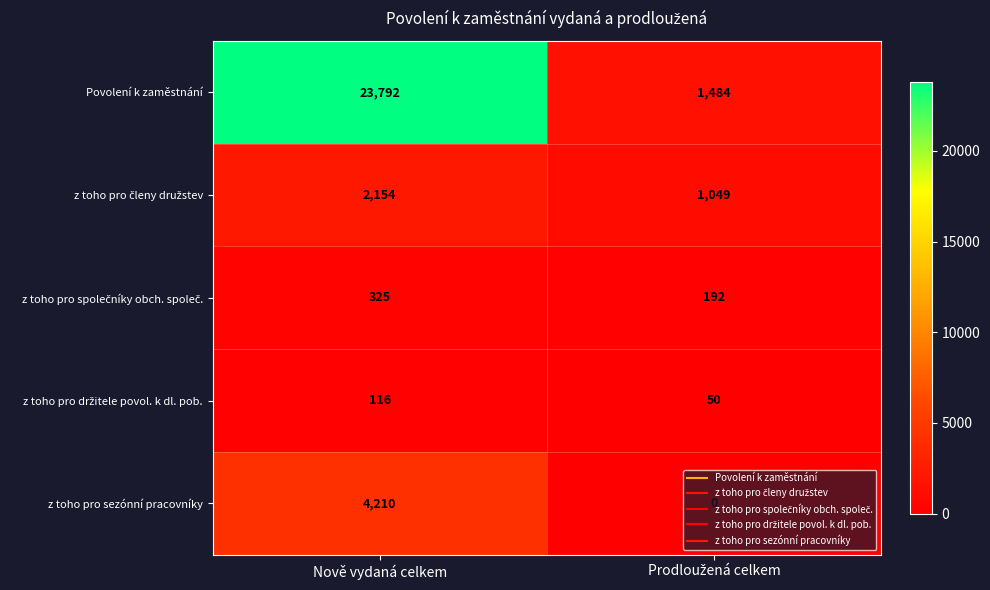

What is the sum of all Povolení k zaměstnání values?

25276